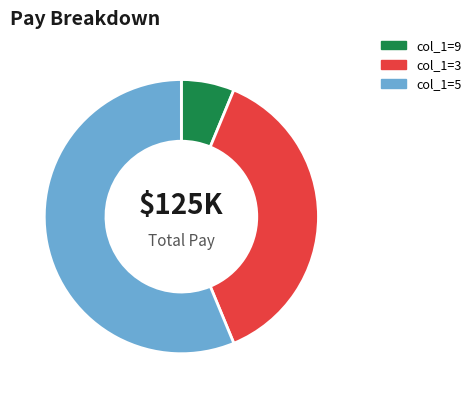

Is there a majority slice in this chart?

Yes